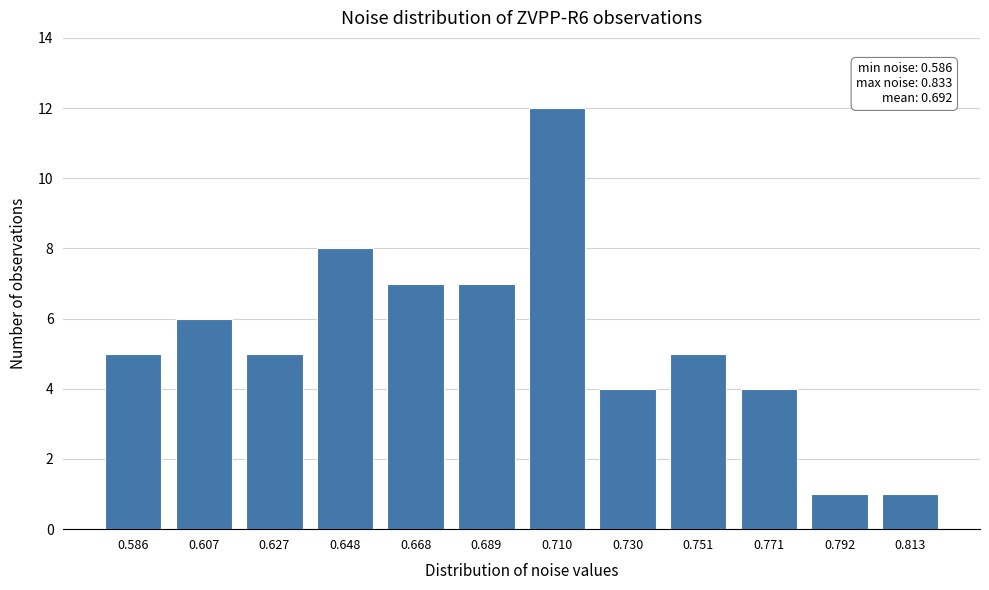

Reading right to left, what are all the values shown in this chart?

1	1	4	5	4	12	7	7	8	5	6	5